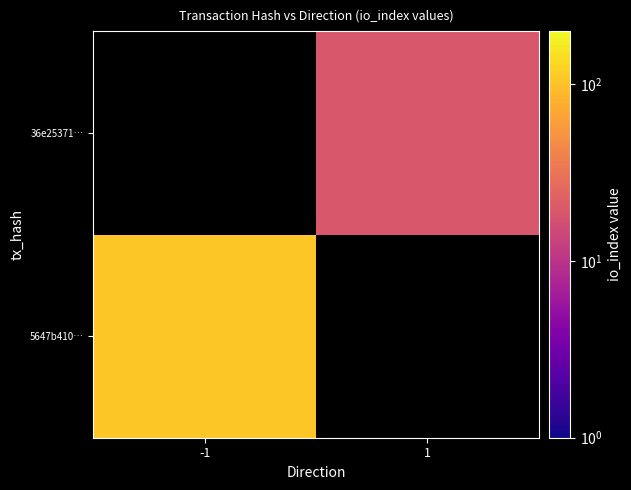

At which label is 5647b410… closest to 109?

-1